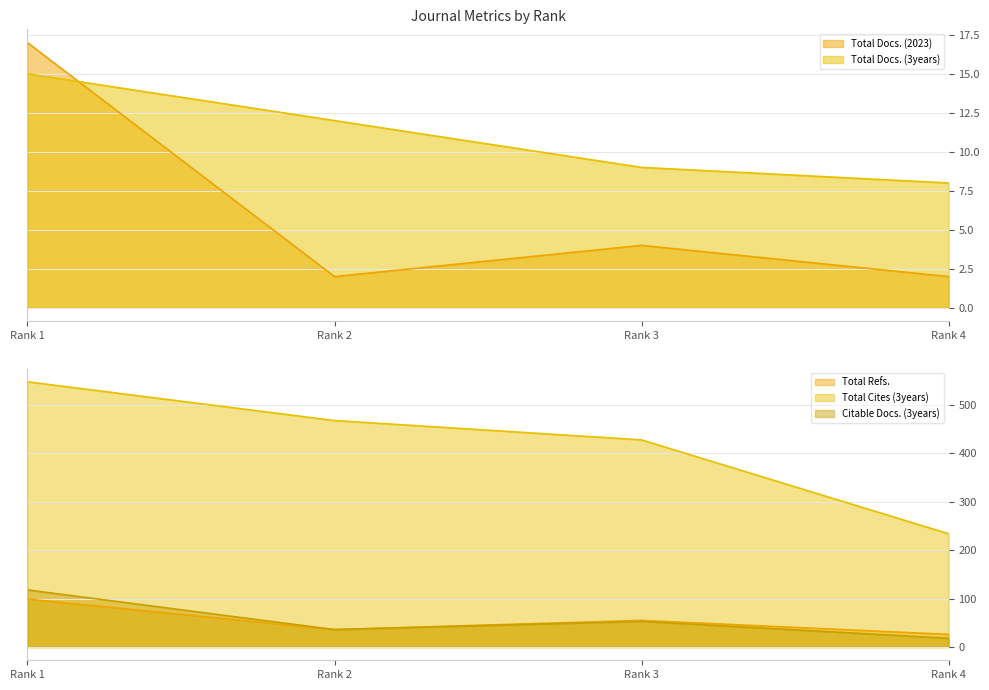

Is it true that Citable Docs. (3years) equals 118 at Rank 1?

True